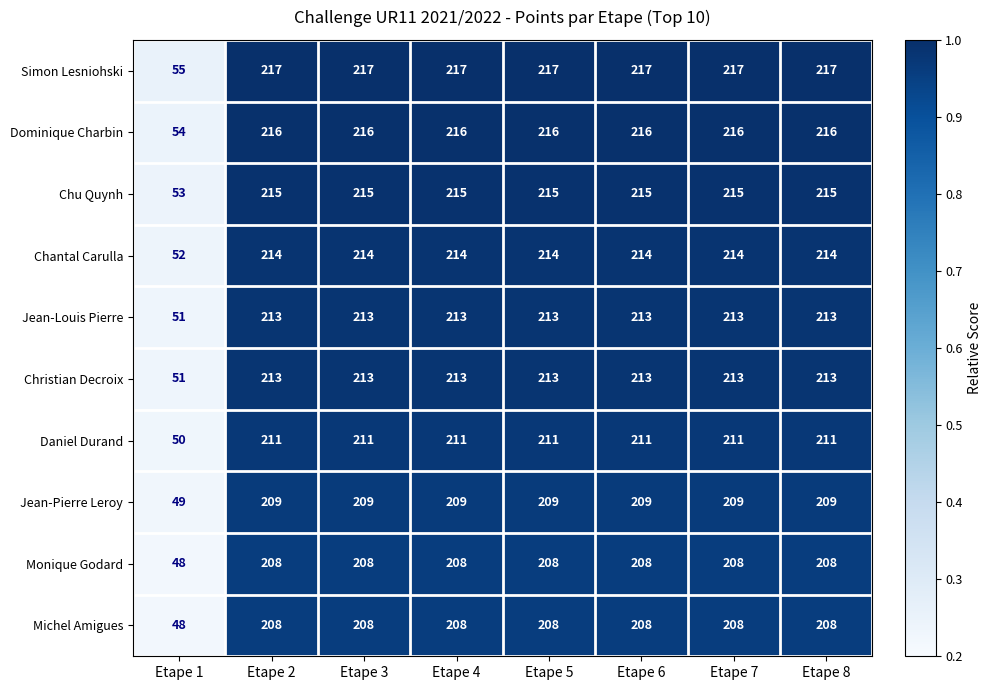

What is the sum of the Chantal Carulla values at Etape 7 and Etape 6?

428